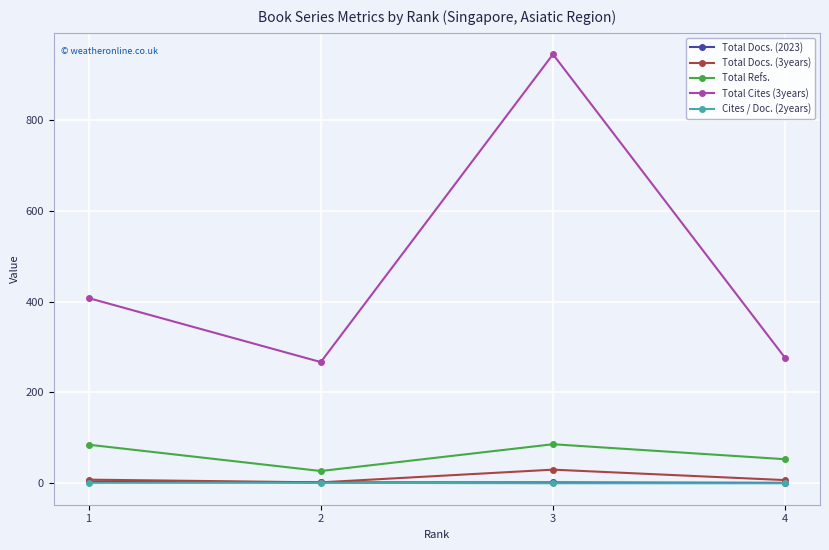

At which category does Total Docs. (3years) reach its first local peak?

3